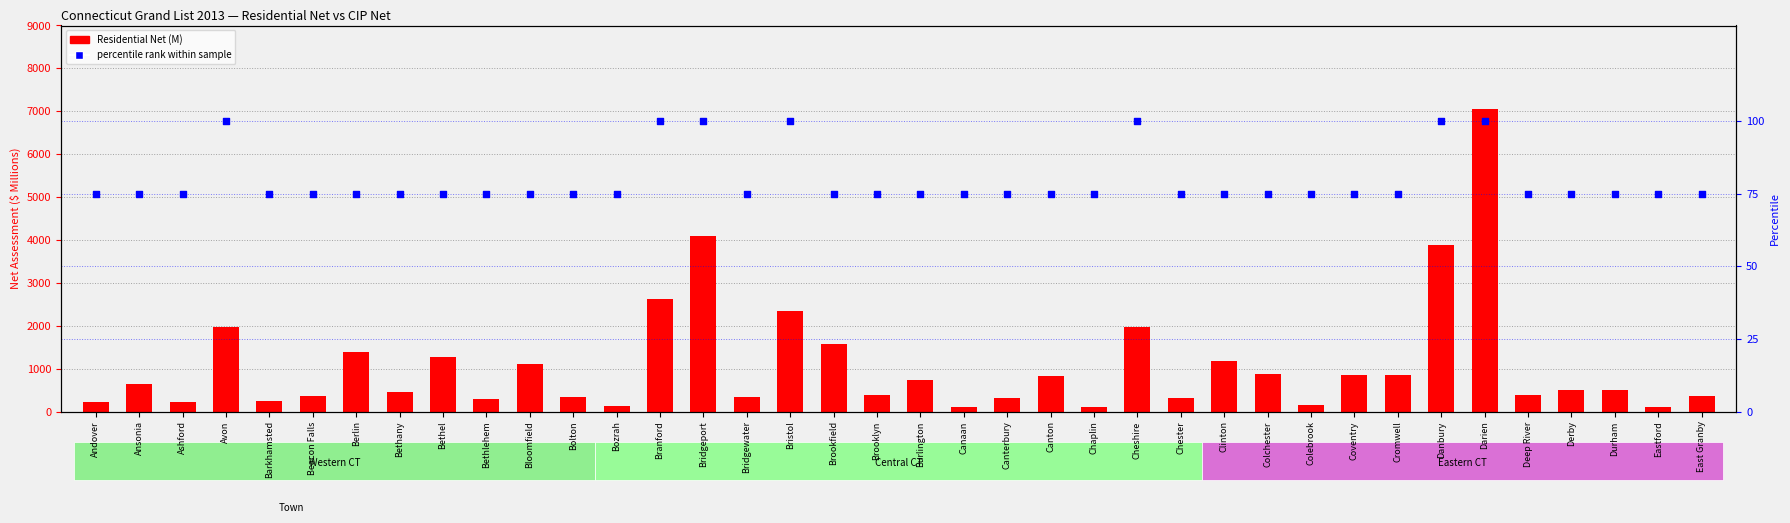

At which category is the sum across all series the highest?

Darien